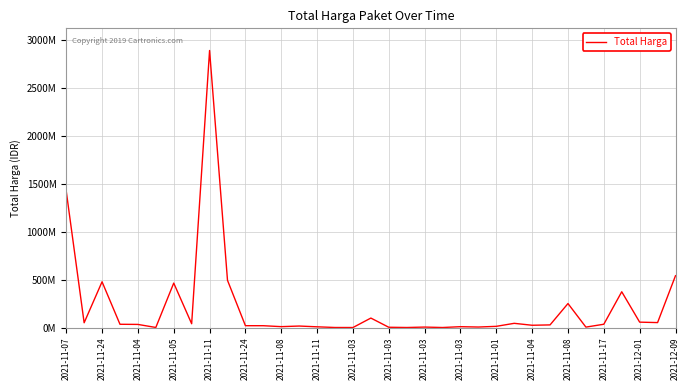

Reading left to right, transcribe all the data shown in this chart.

1425867900	49730040	477600000	34000000	32441200	577875	464002100	39440000	2892122000	493000000	19175000	18900000	9180000	15513960	7401240	333600	78000	98772570	2772000	265000	4672200	182000	8742500	5129000	12453900	43859200	23653000	27412000	250350000	4350000	34292000	373404000	56152800	51601000	541071000